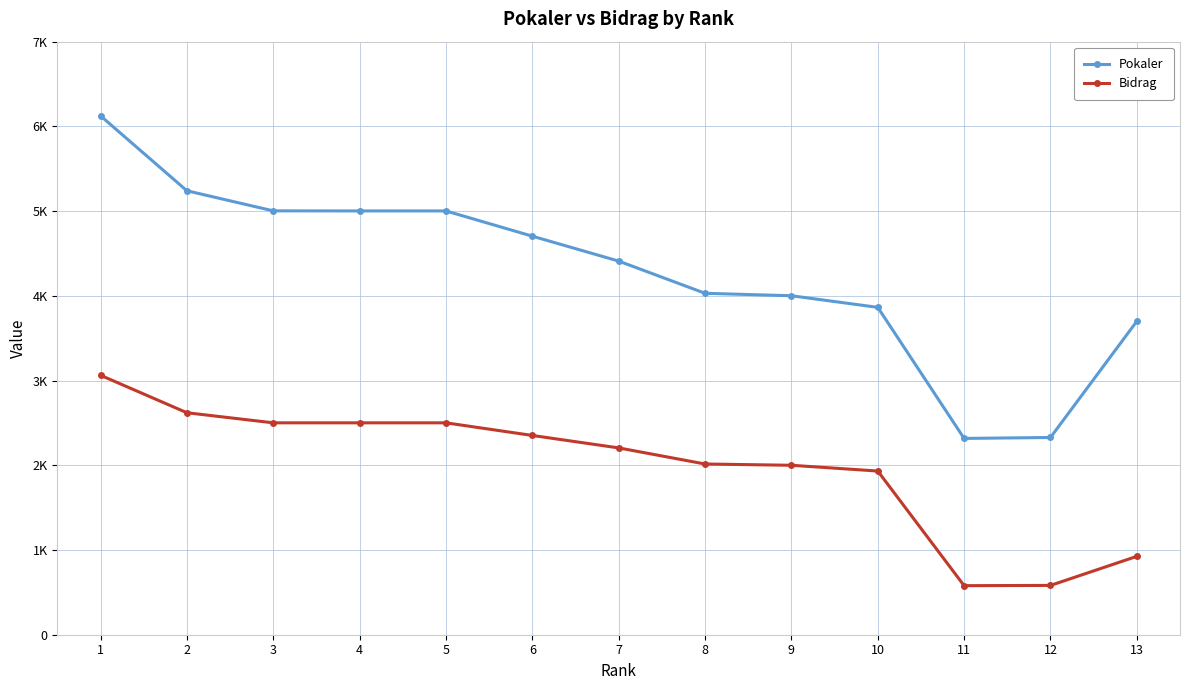

What is the sum of all Pokaler values?

55725